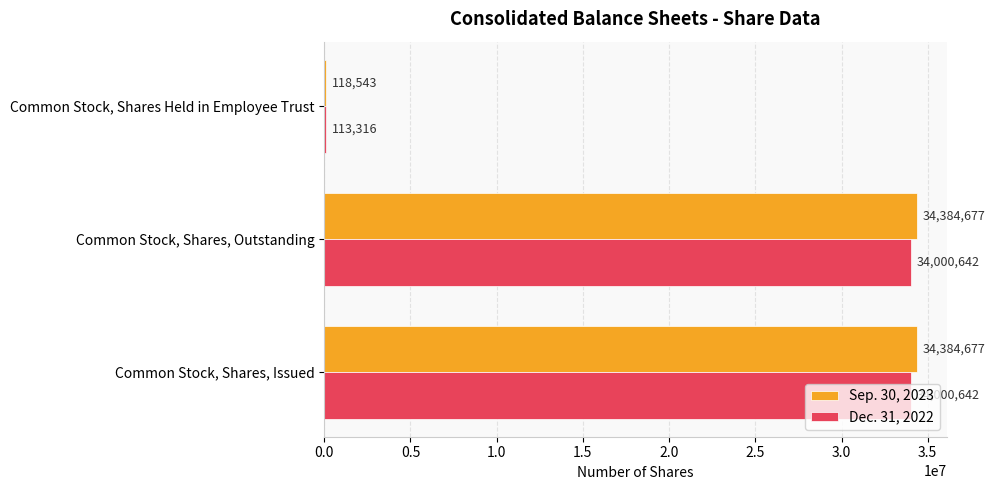

What is the difference between the highest and lowest values at Common Stock, Shares Held in Employee Trust?

5227